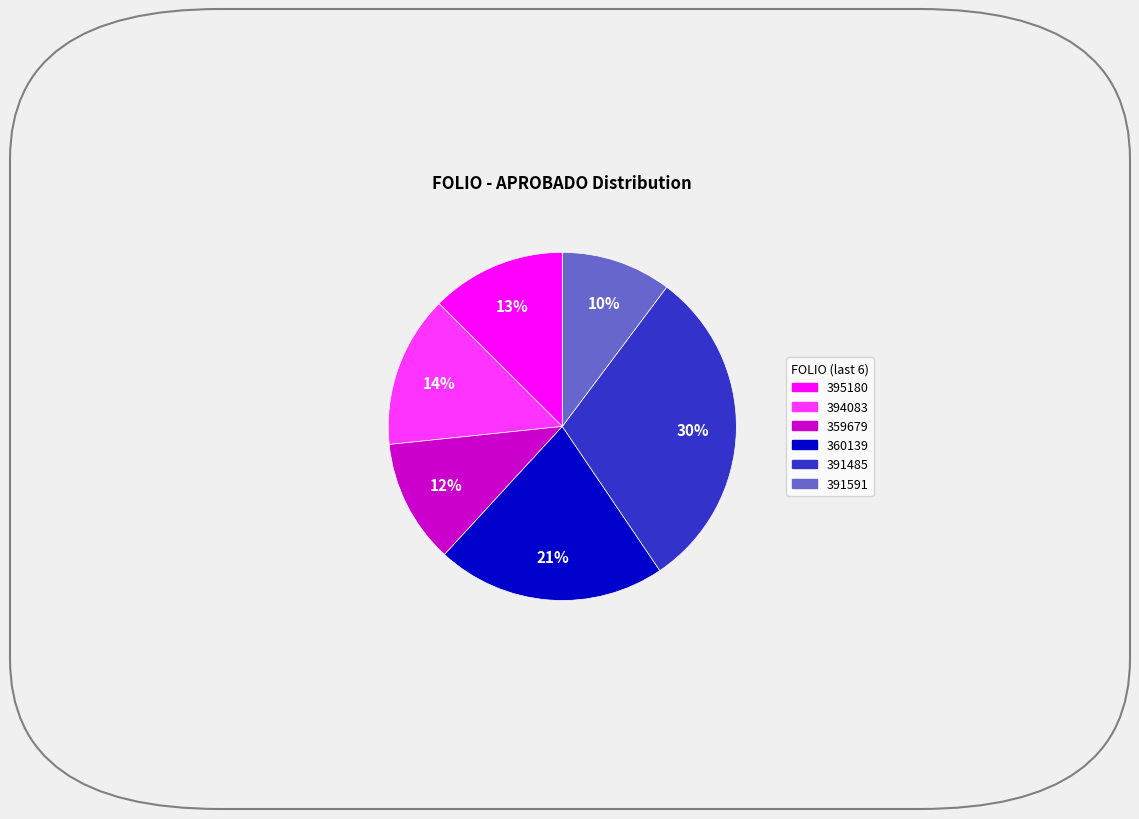

Is there any slice that represents more than half of the pie?

No